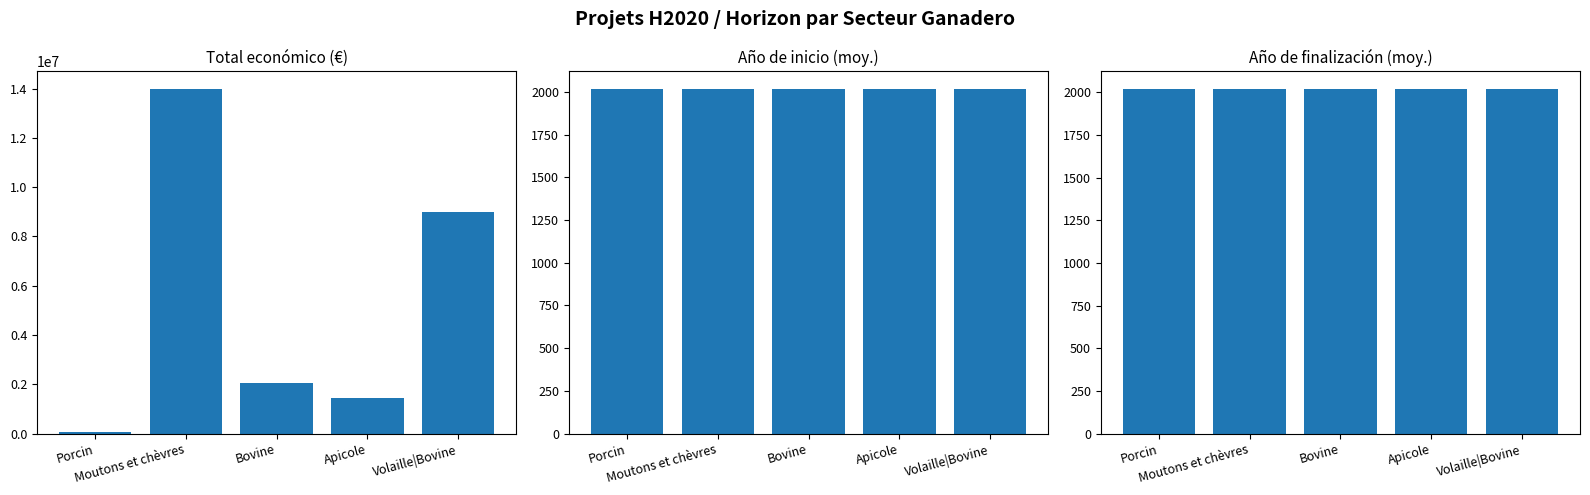

What is the label of the 5th bar from the right?

Porcin